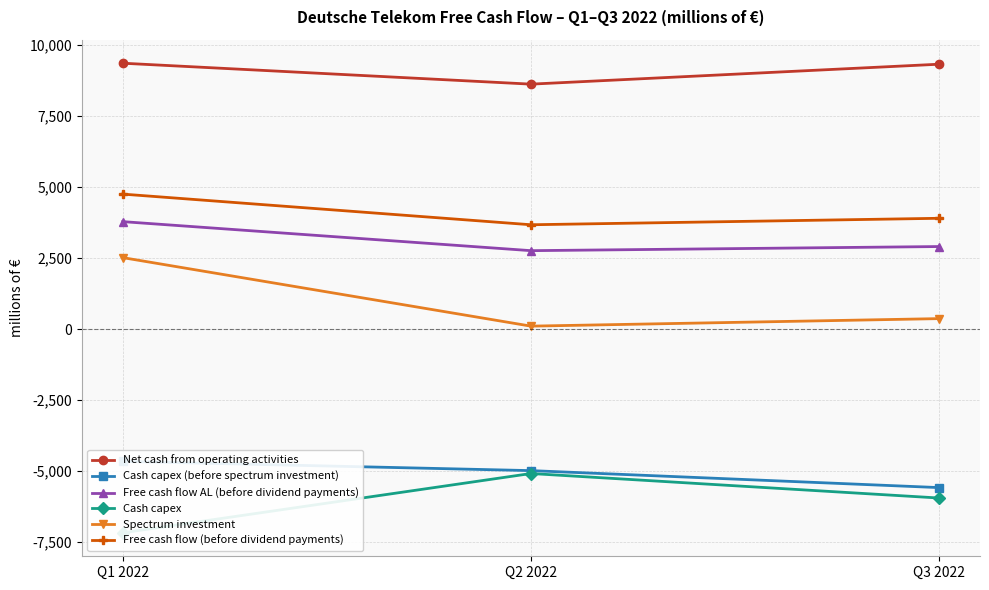

What is the total value across all series at Q3 2022?

4962